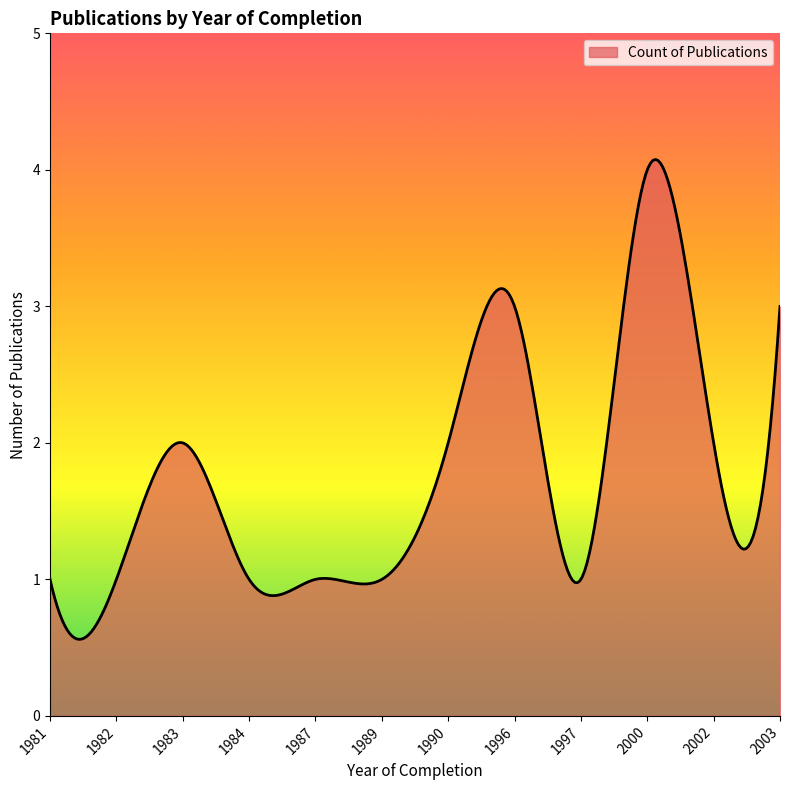

What is the difference between the maximum and minimum values?

3.5